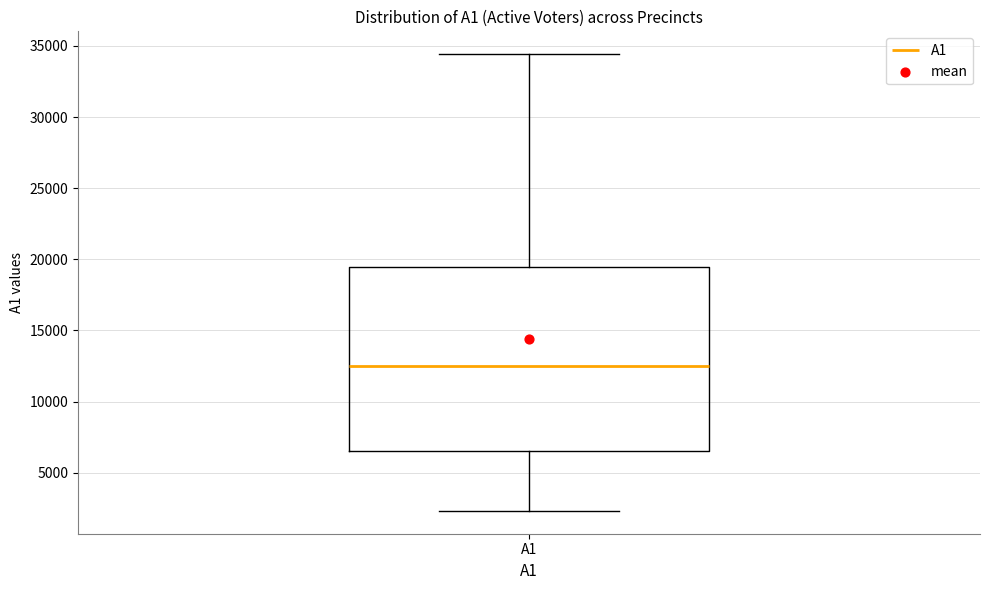

Where does the median line of the box for A1 sit on the y-axis? The values are not printed on the chart, so give them approximately, as read against the axis.

12500